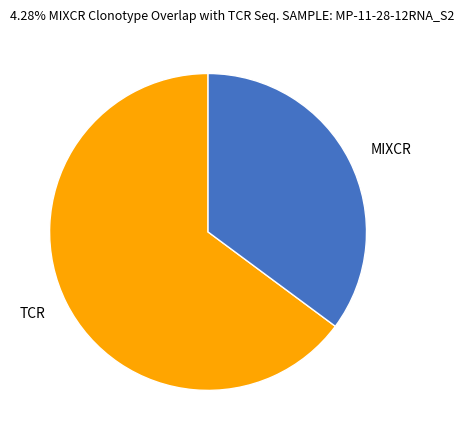

Is the sum of TCR and MIXCR greater than half?

Yes